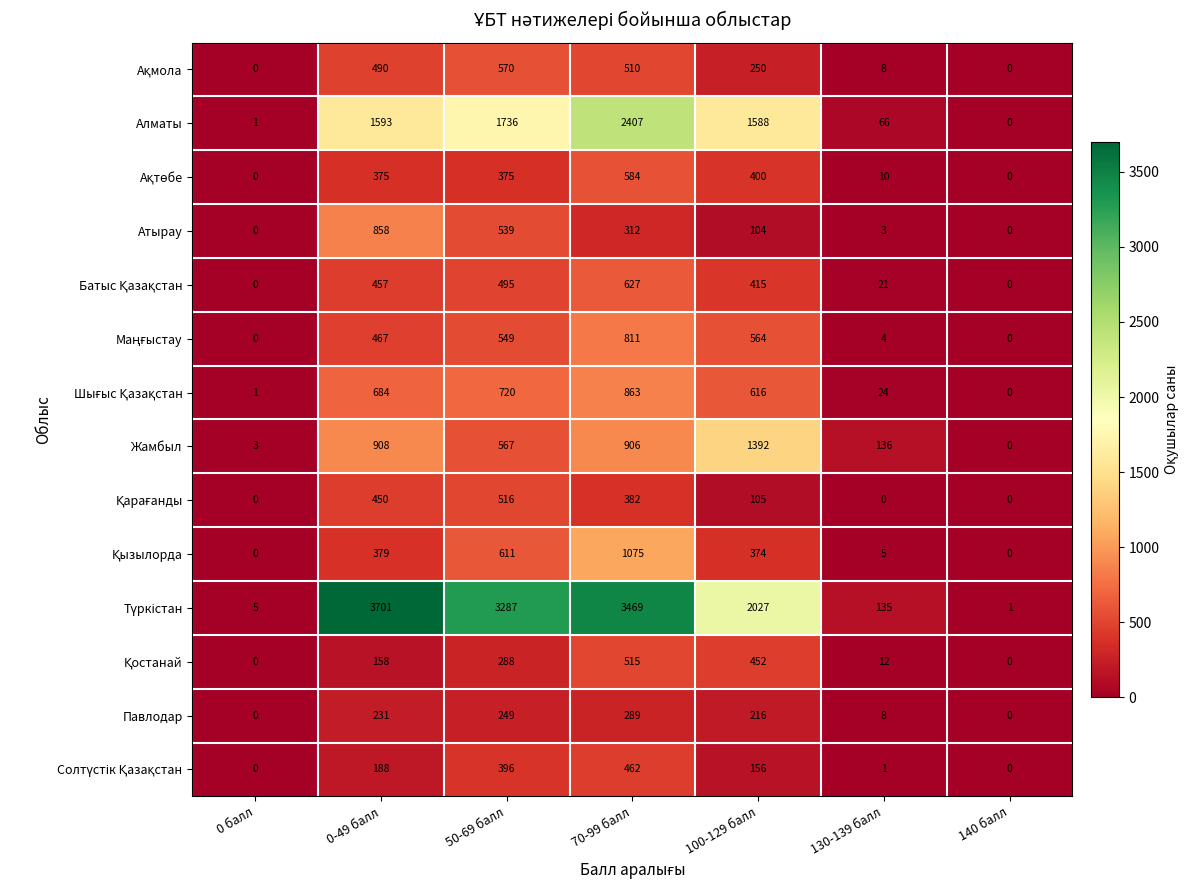

What is the average value of the Алматы series?

1056